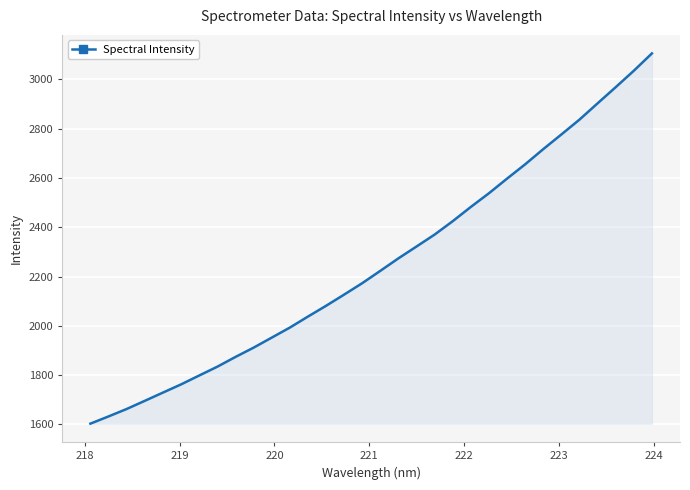

What is the average value?

2253.5